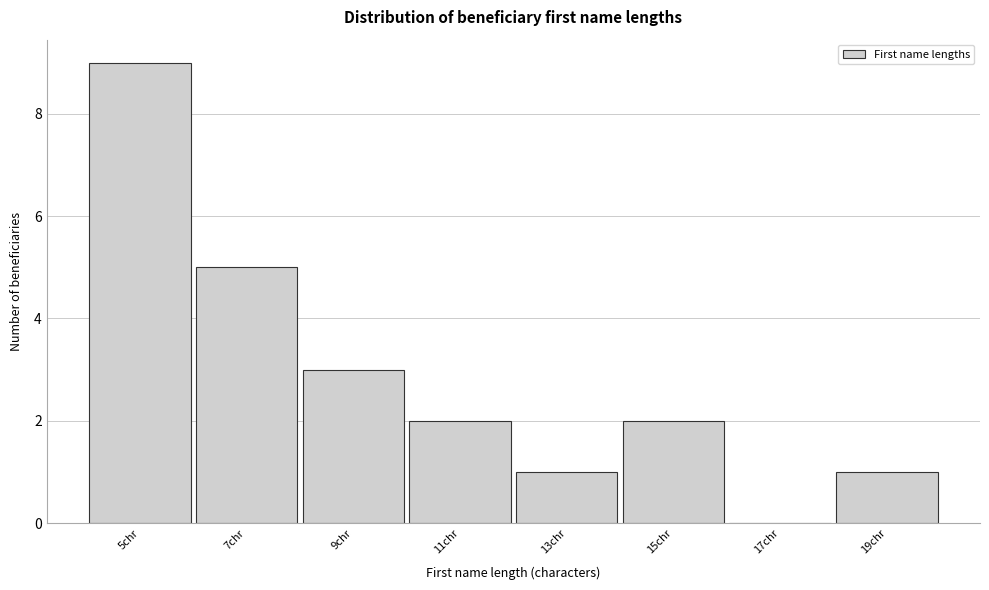

Reading left to right, transcribe all the data shown in this chart.

5chr=9	7chr=5	9chr=3	11chr=2	13chr=1	15chr=2	17chr=0	19chr=1